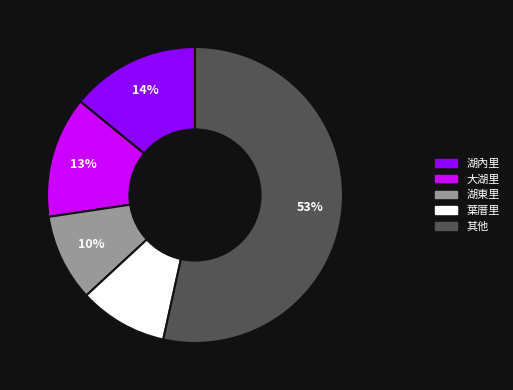

What is the majority slice?

其他